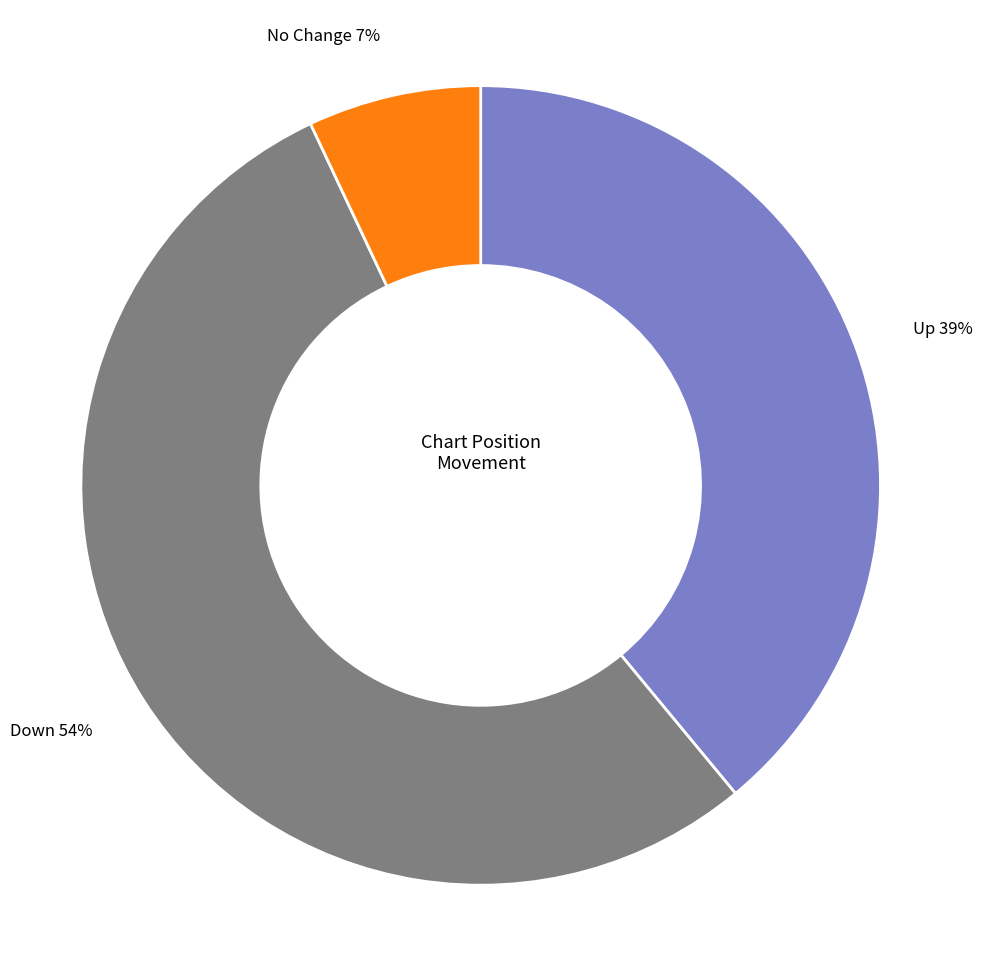

What percentage is the No Change slice, to the nearest percent?

7%